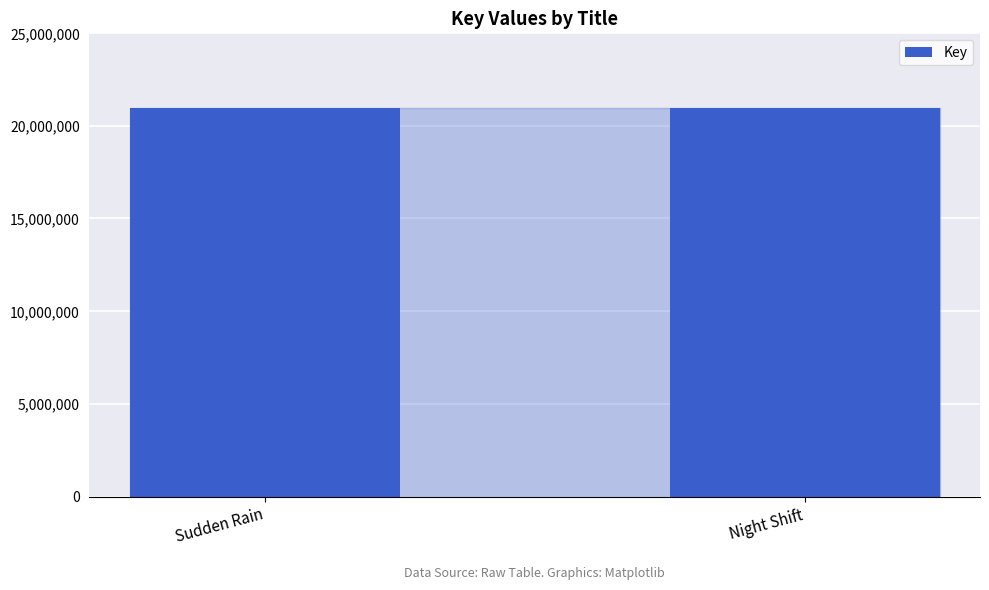

How many categories are shown in the chart?

2